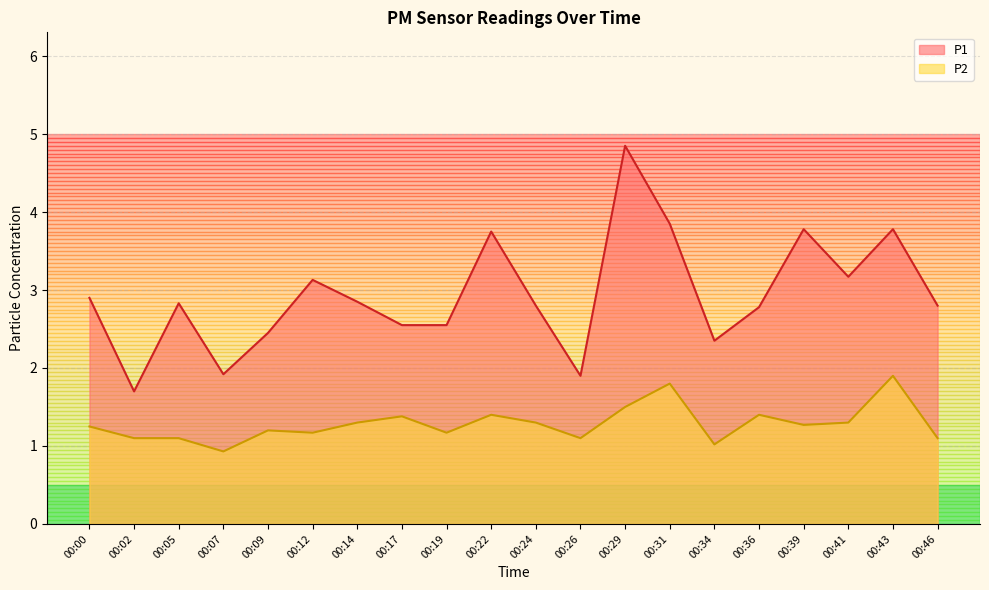

How many lines are shown in the chart?

2